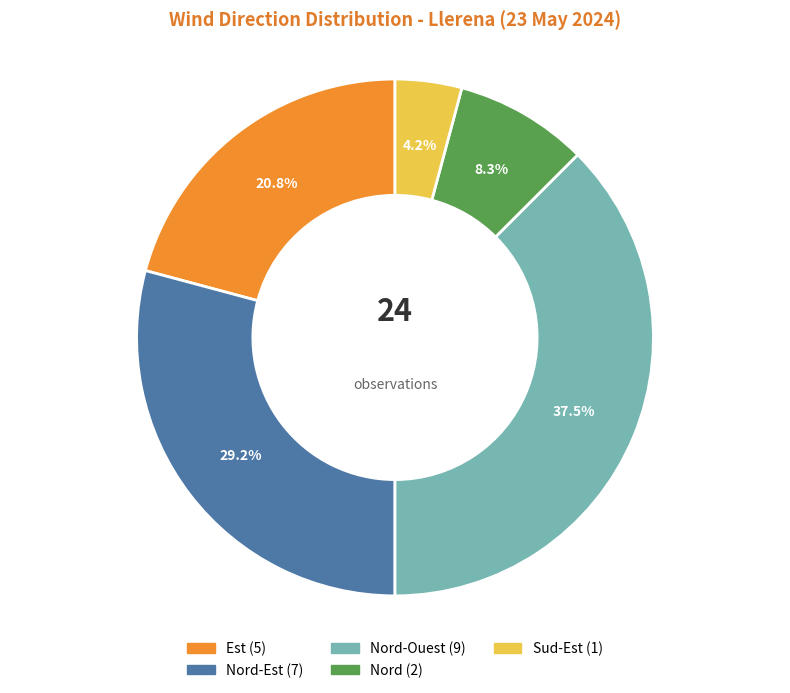

Count the number of slices in the pie.

5